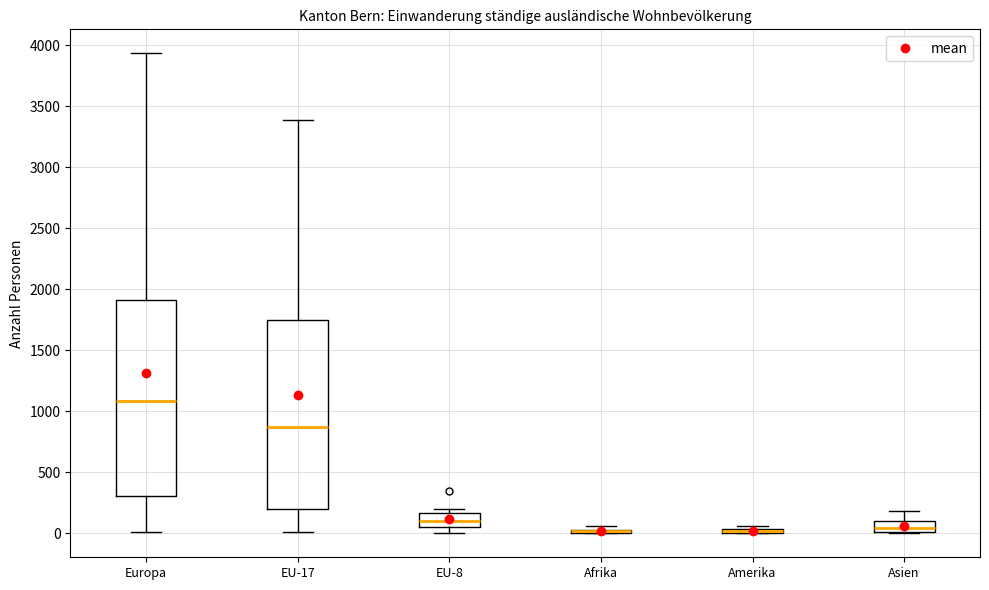

Which box is the tallest, from its lower edge to its upper edge?

Europa